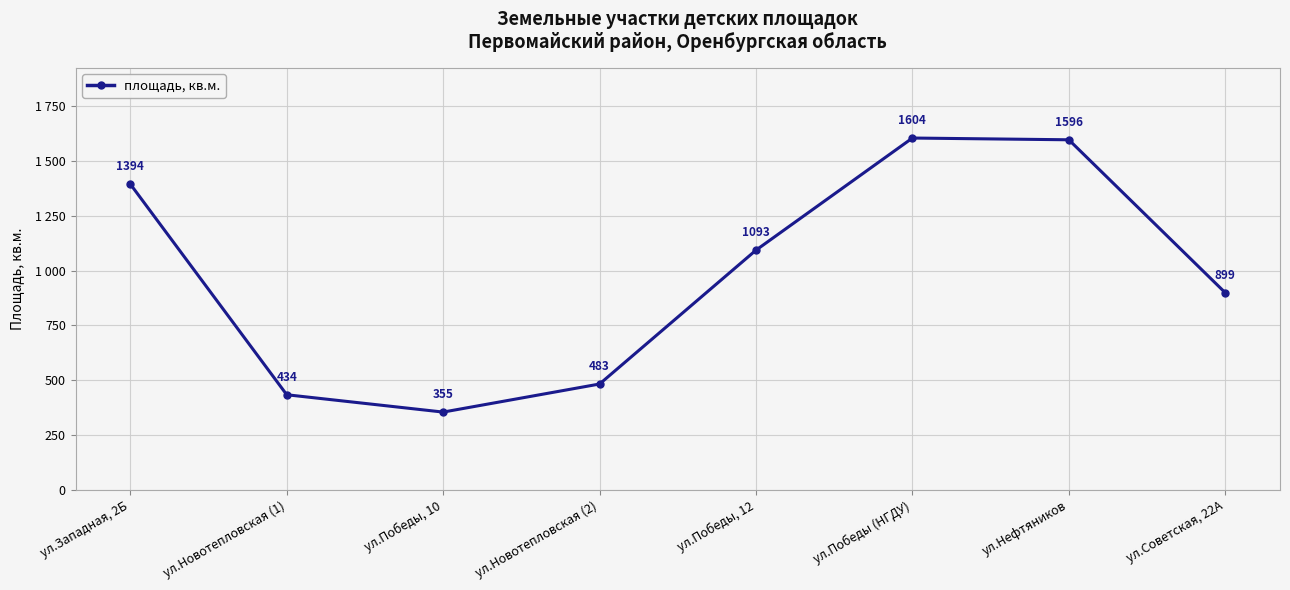

Does the chart have visible grid lines?

Yes